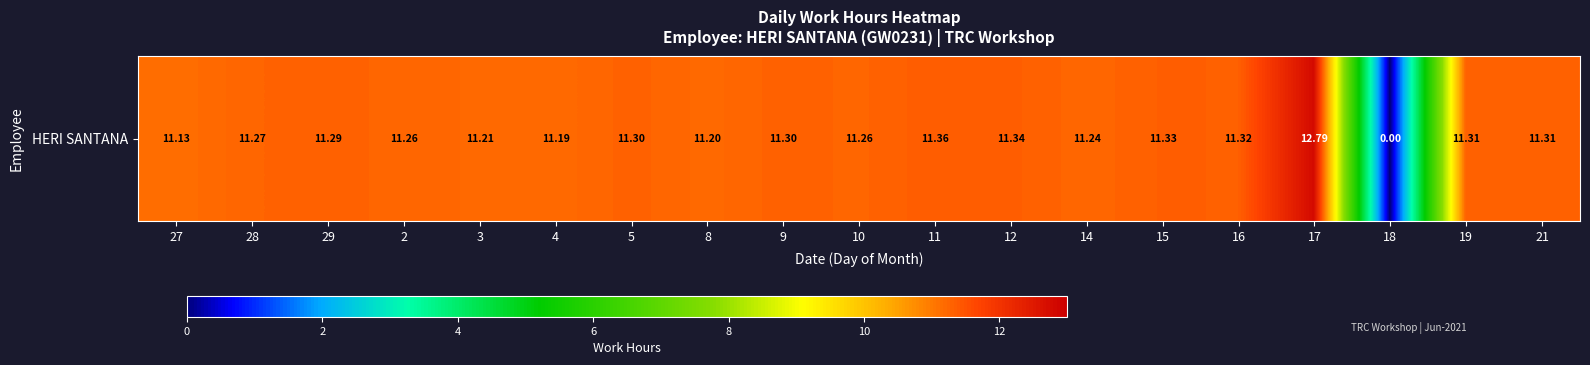

List the labels in order of value, smallest first.

18, 27, 4, 8, 3, 14, 2, 10, 28, 29, 5, 9, 19, 21, 16, 15, 12, 11, 17